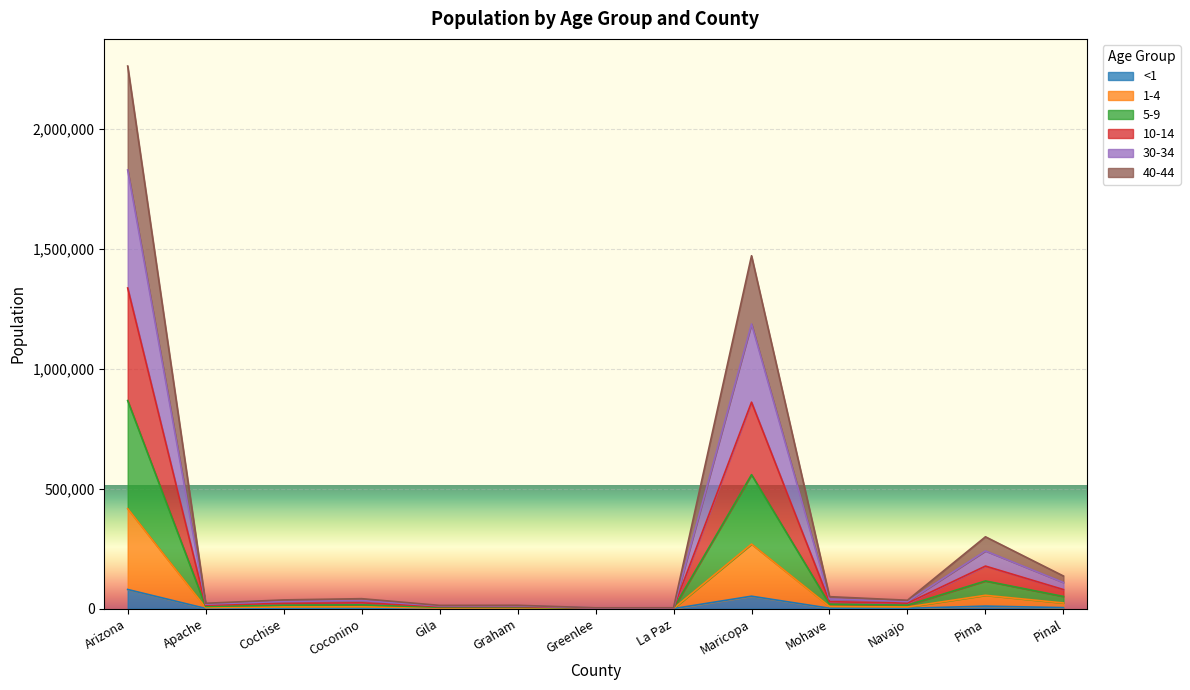

What is the total value across all series at Maricopa?

1470446